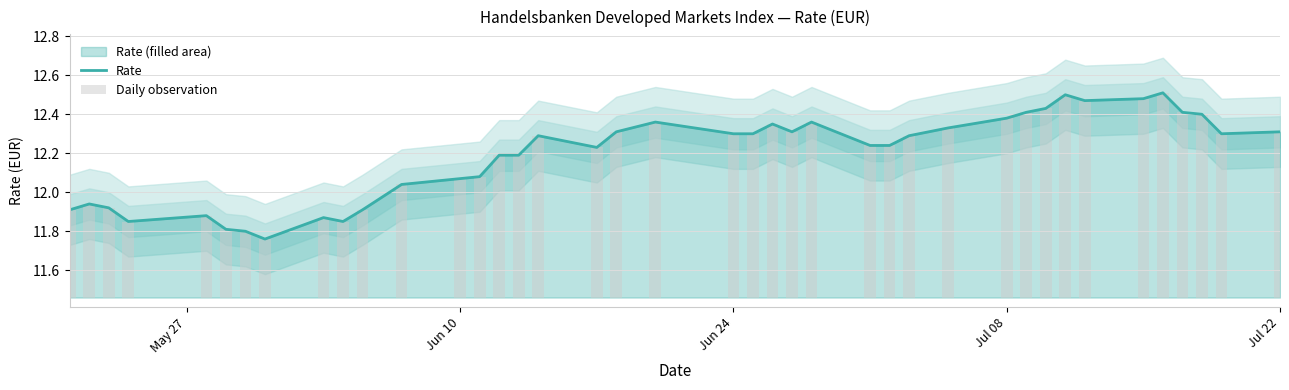

What is the smallest value displayed?

11.8